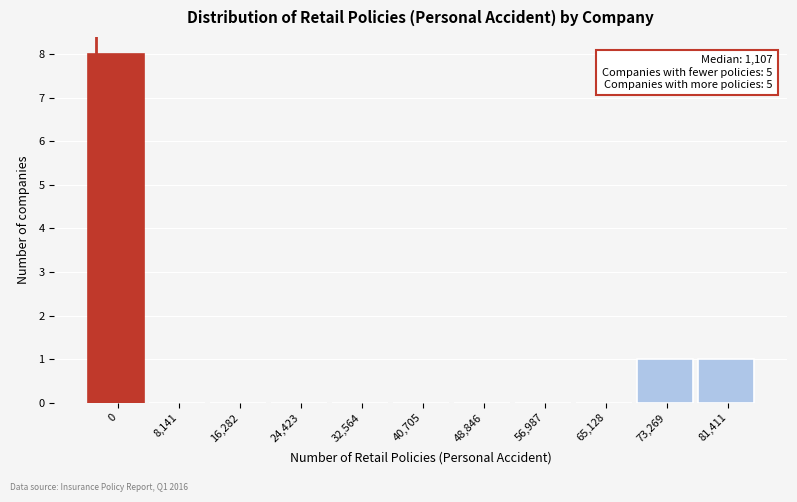

Reading left to right, list all the values displayed in this chart.

0=8	8,141=0	16,282=0	24,423=0	32,564=0	40,705=0	48,846=0	56,987=0	65,128=0	73,269=1	81,411=1